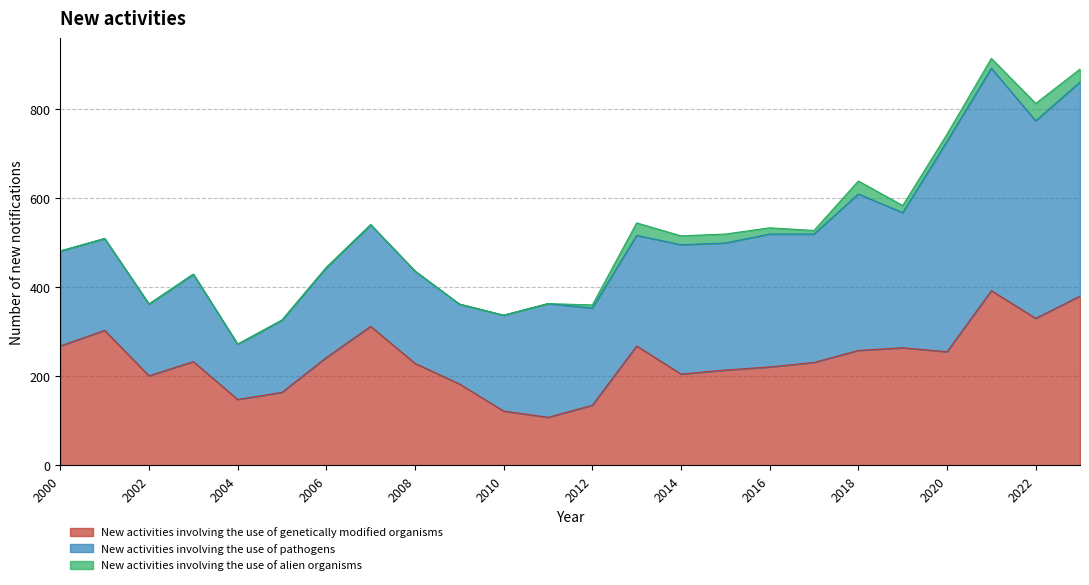

True or false: New activities involving the use of alien organisms has more than 2 points higher than both neighbors.

True